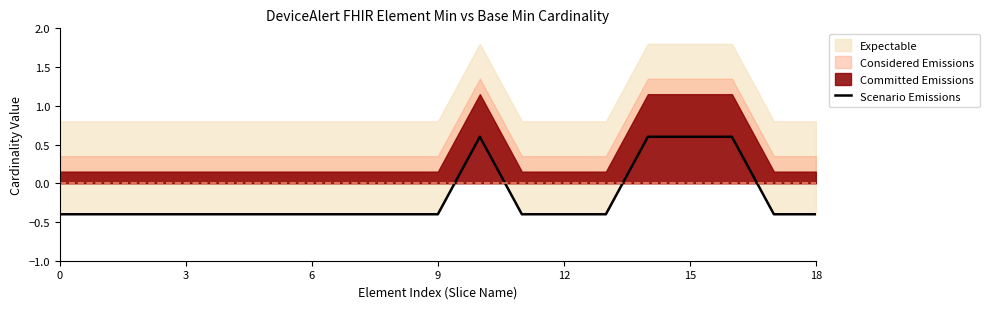

At which label does the data first exceed 0?

10